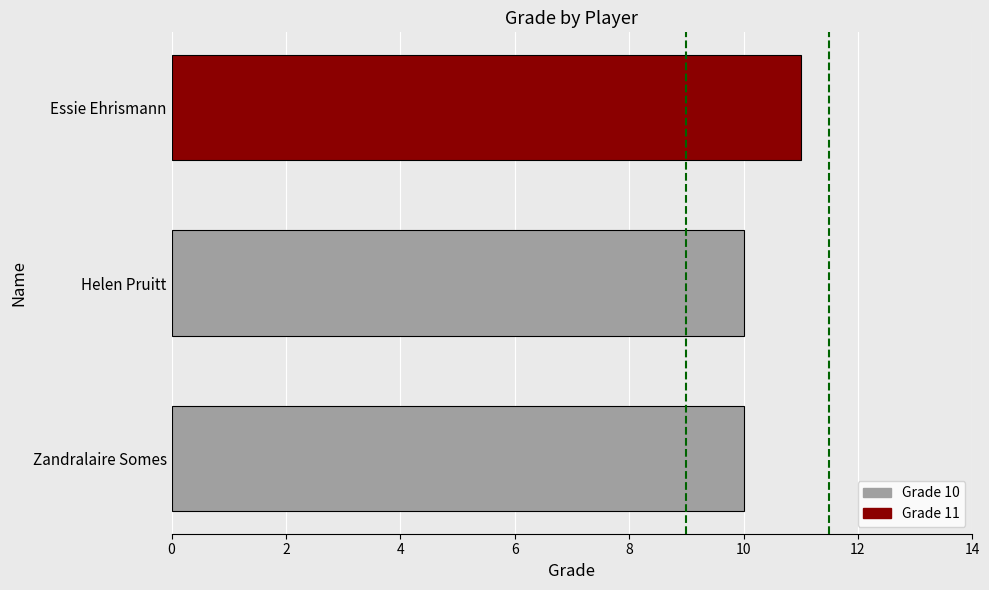

Which has a higher value, Essie Ehrismann or Helen Pruitt?

Essie Ehrismann